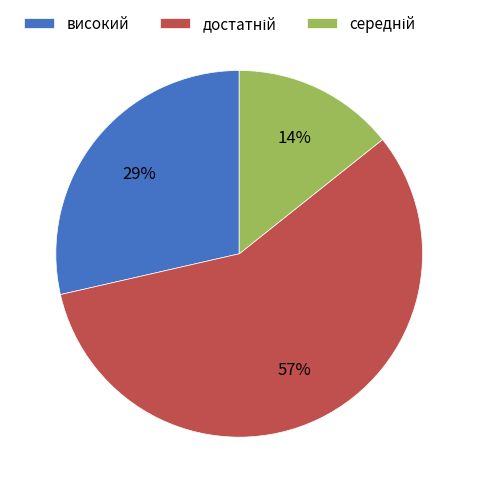

Is there any slice that represents more than half of the pie?

Yes